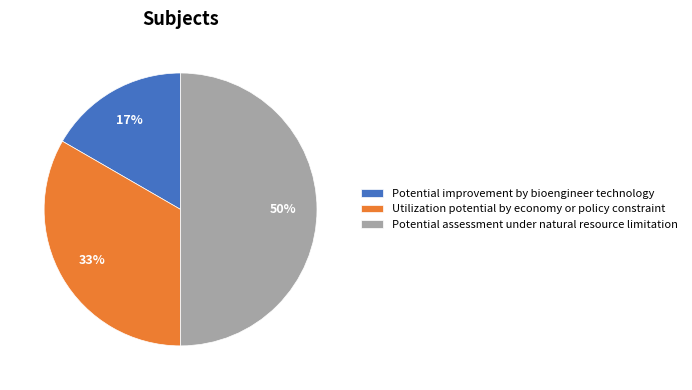

How many segments does this pie chart have?

3